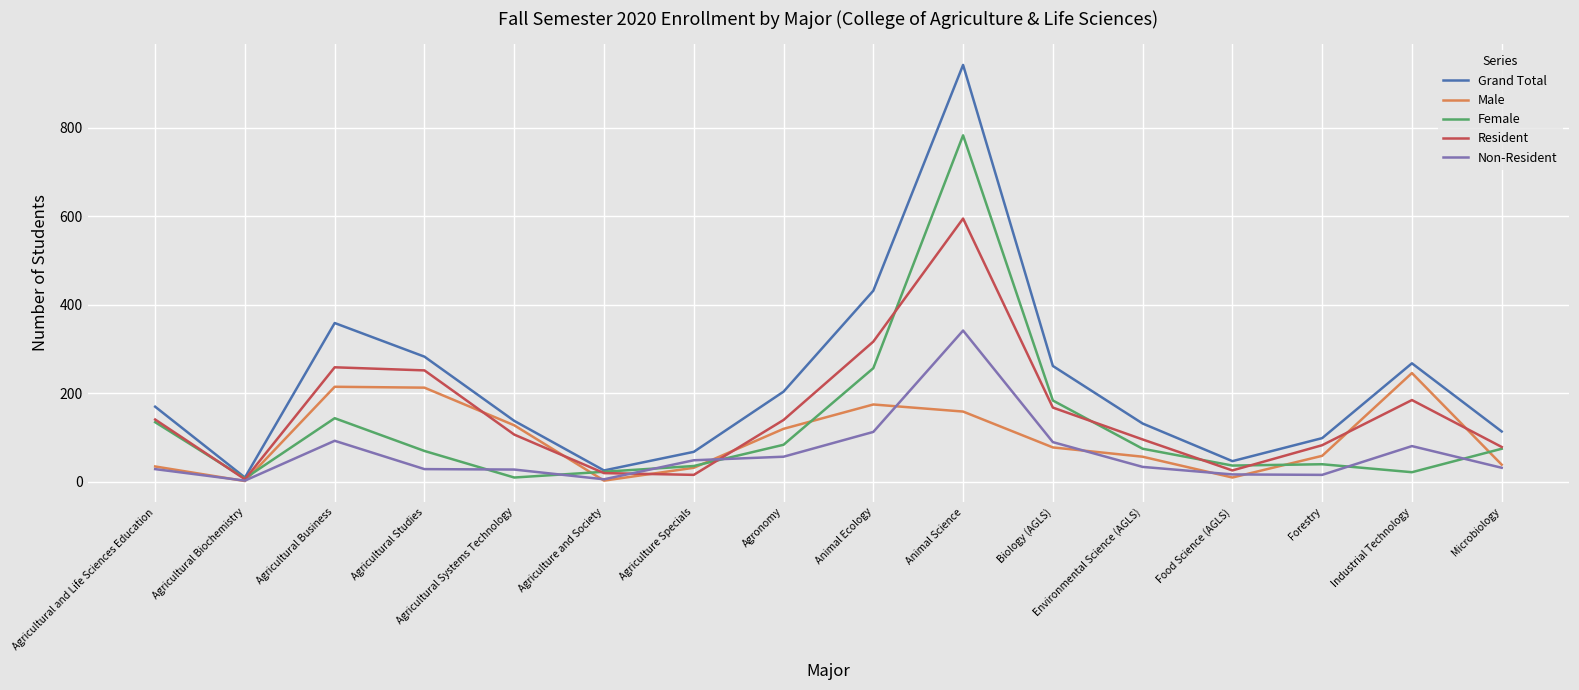

List the series in order of their peak value, highest first.

Grand Total, Female, Resident, Non-Resident, Male